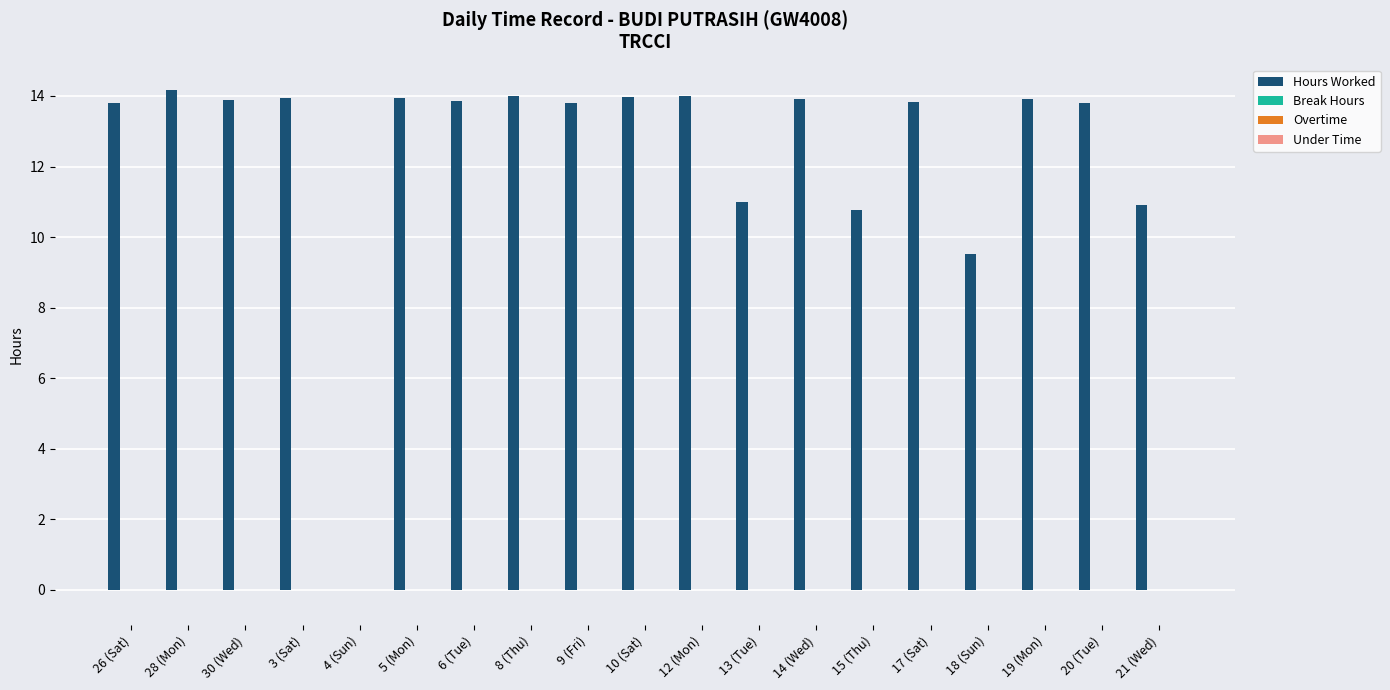

What is the sum of all values?

237.0